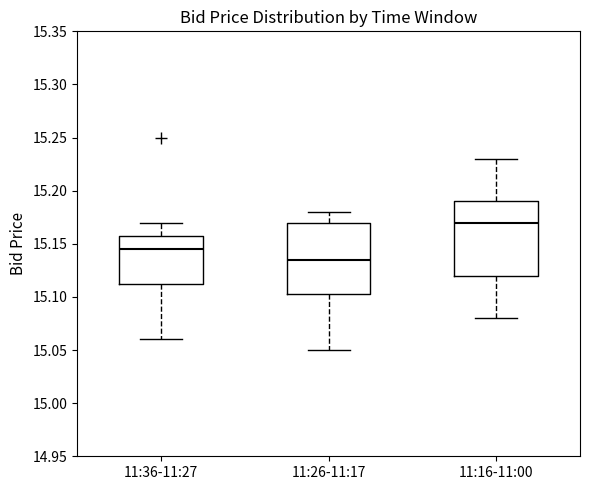

Where does the median line of the box for 11:26-11:17 sit on the y-axis? The values are not printed on the chart, so give them approximately, as read against the axis.

15.135